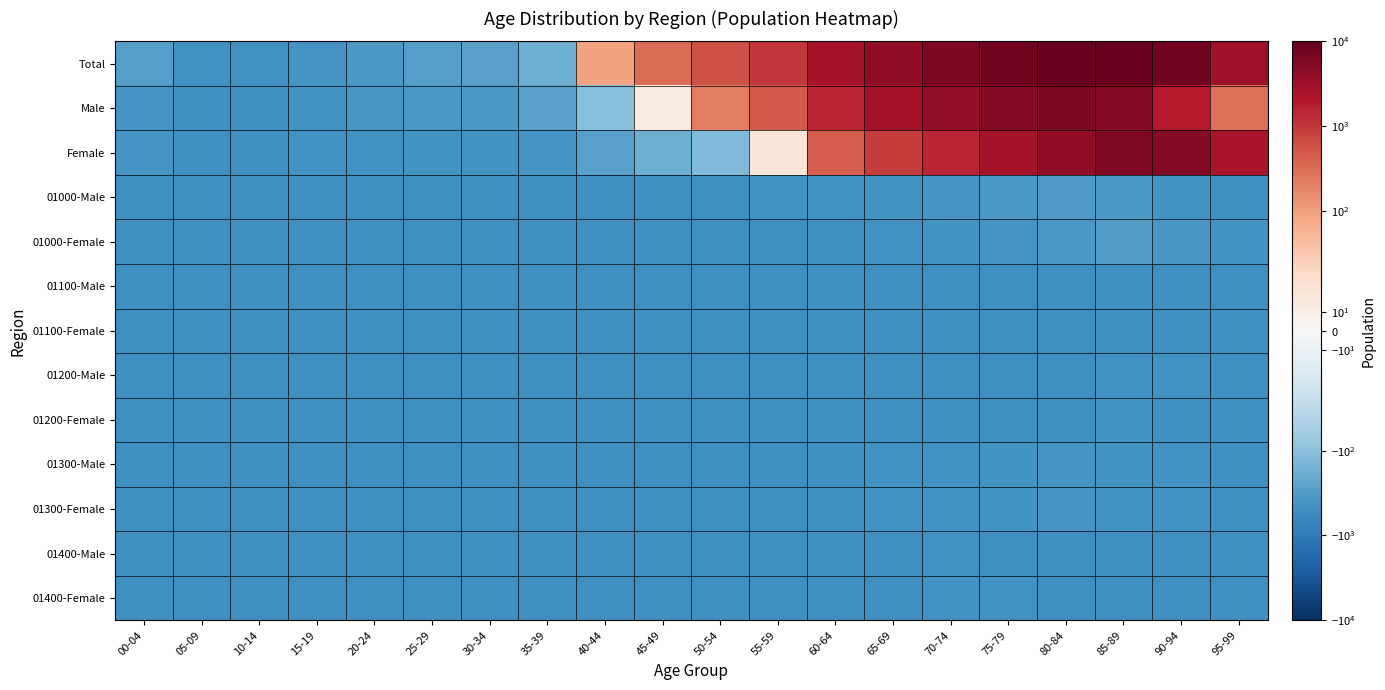

Which series has the largest total across all categories?

Total